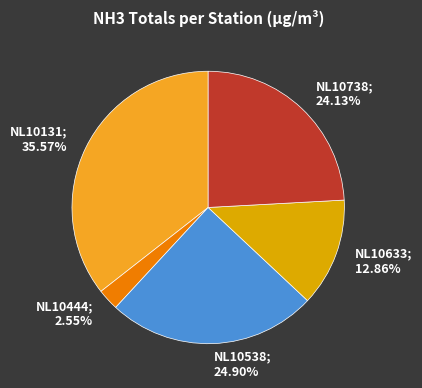

Is the sum of NL10633; 12.86% and NL10444; 2.55% greater than half?

No